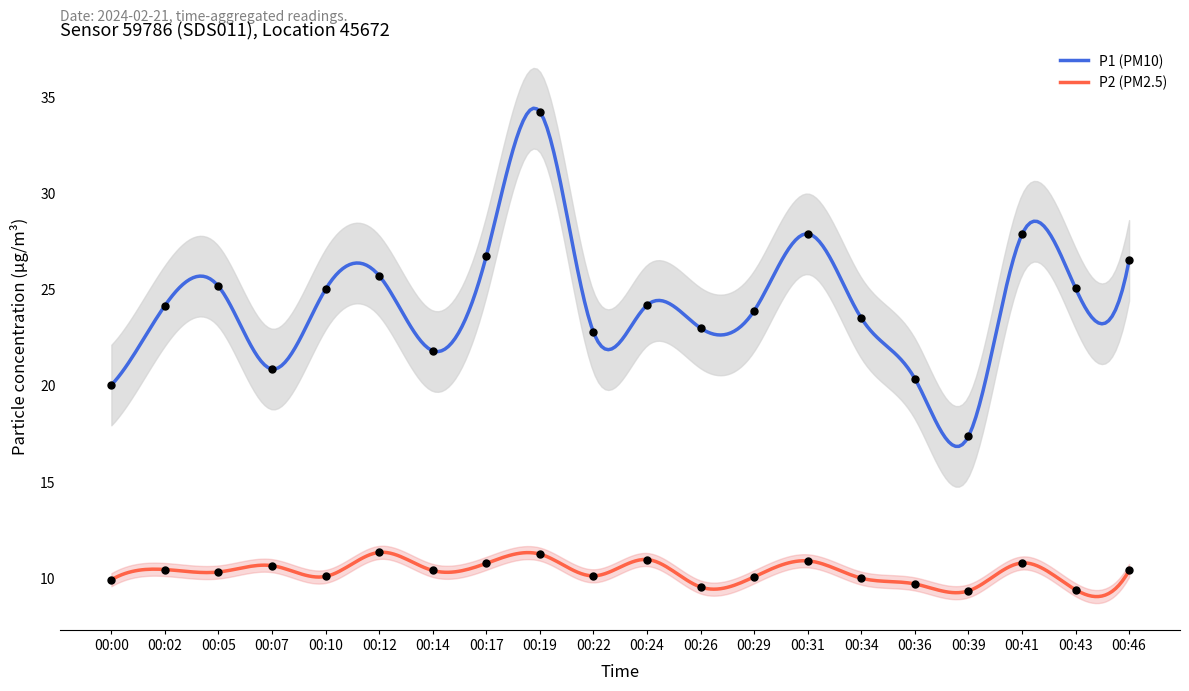

Which series reaches the maximum Y coordinate?

P1